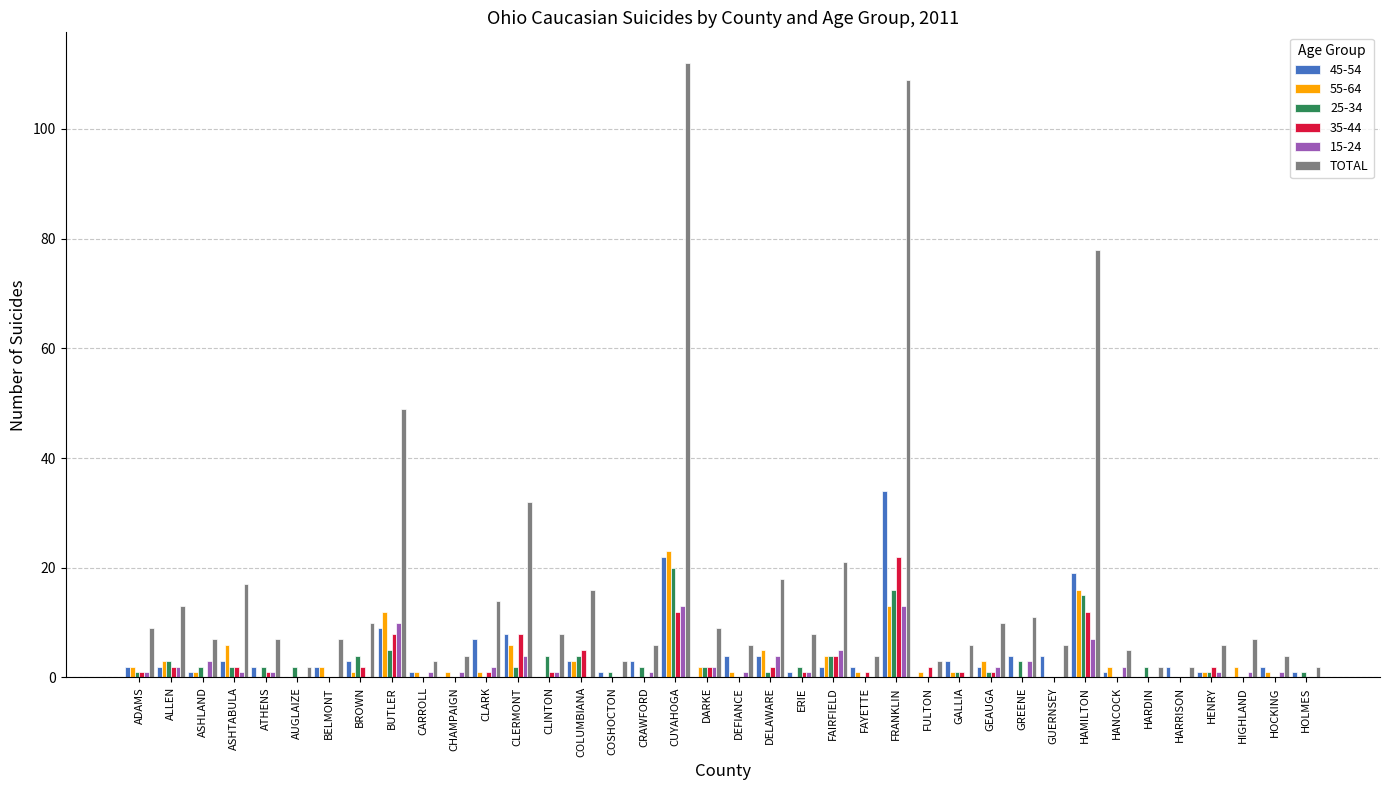

Which category has the highest value across all series?

CUYAHOGA